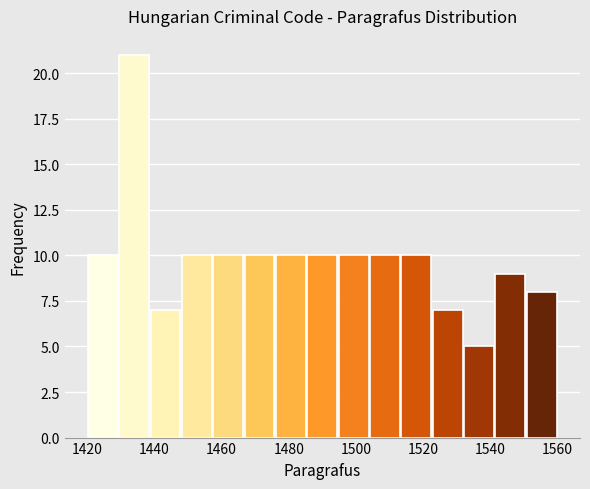

Reading left to right, transcribe this chart: for each bar, give the range it covers on the x-axis and its height. Neither the bar edges nor the heights are printed on the chart, so give them approximately, as read against the axes.

1420 to 1430: 10
1430 to 1438: 21
1438 to 1448: 7
1448 to 1458: 10
1458 to 1466: 10
1466 to 1476: 10
1476 to 1486: 10
1486 to 1494: 10
1494 to 1504: 10
1504 to 1514: 10
1514 to 1522: 10
1522 to 1532: 7
1532 to 1542: 5
1542 to 1550: 9
1550 to 1560: 8